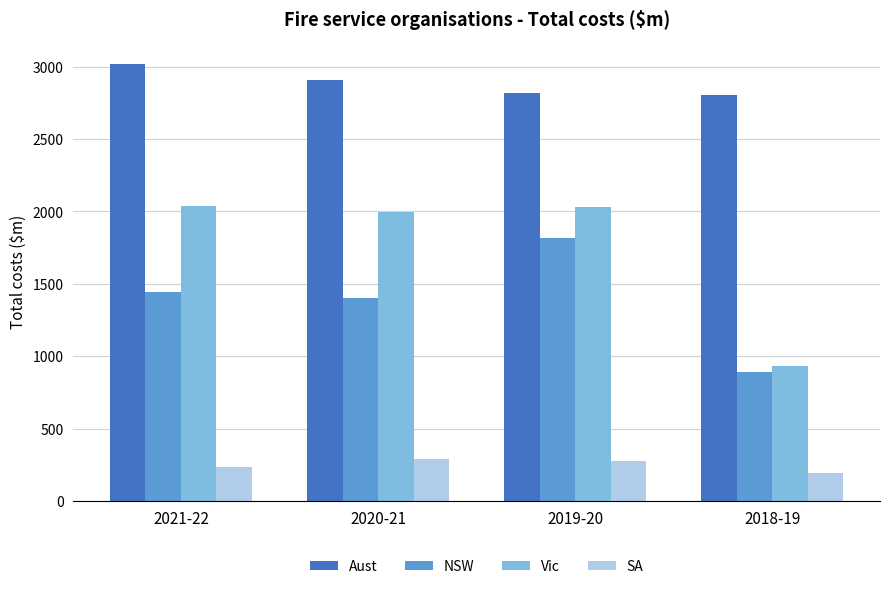

At how many categories does at least one series exceed 1346?

4